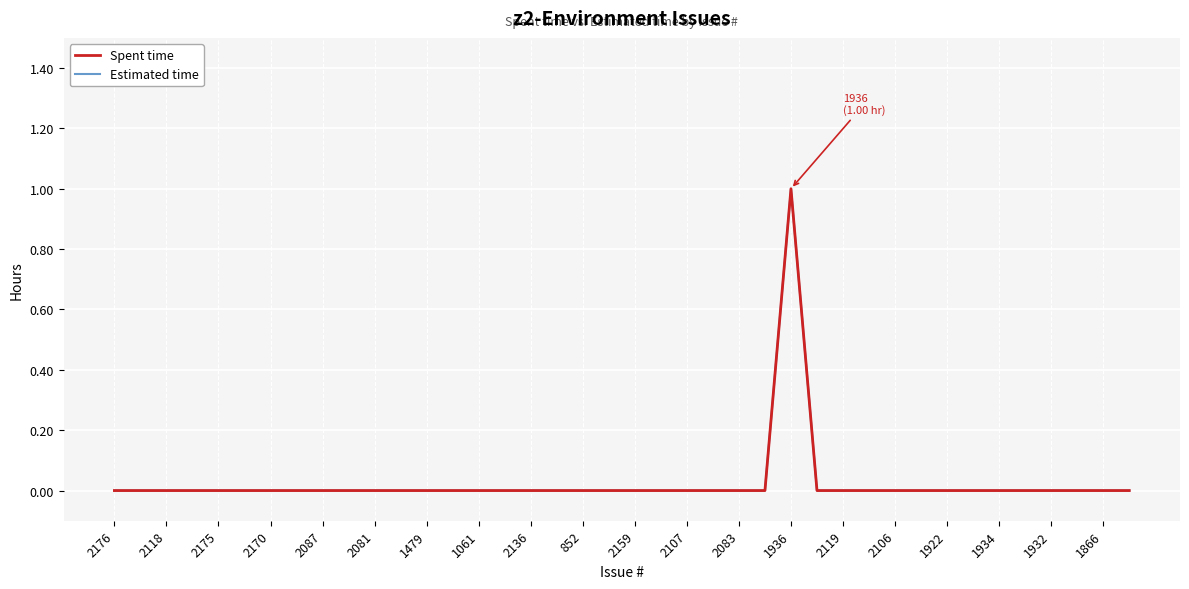

True or false: Estimated time has more than 0 points higher than both neighbors.

True